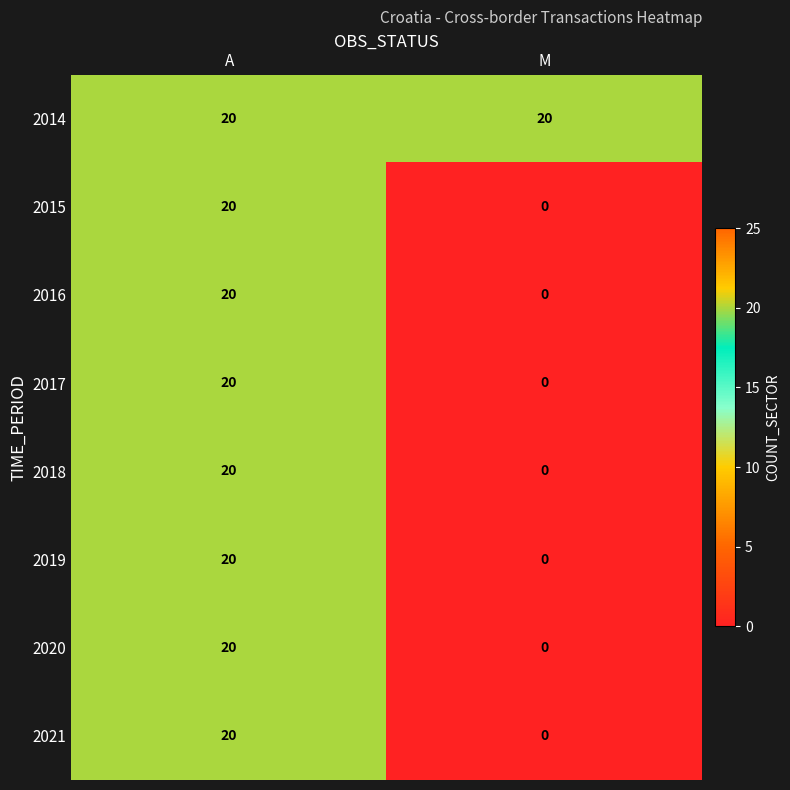

How many series are shown in this chart?

8